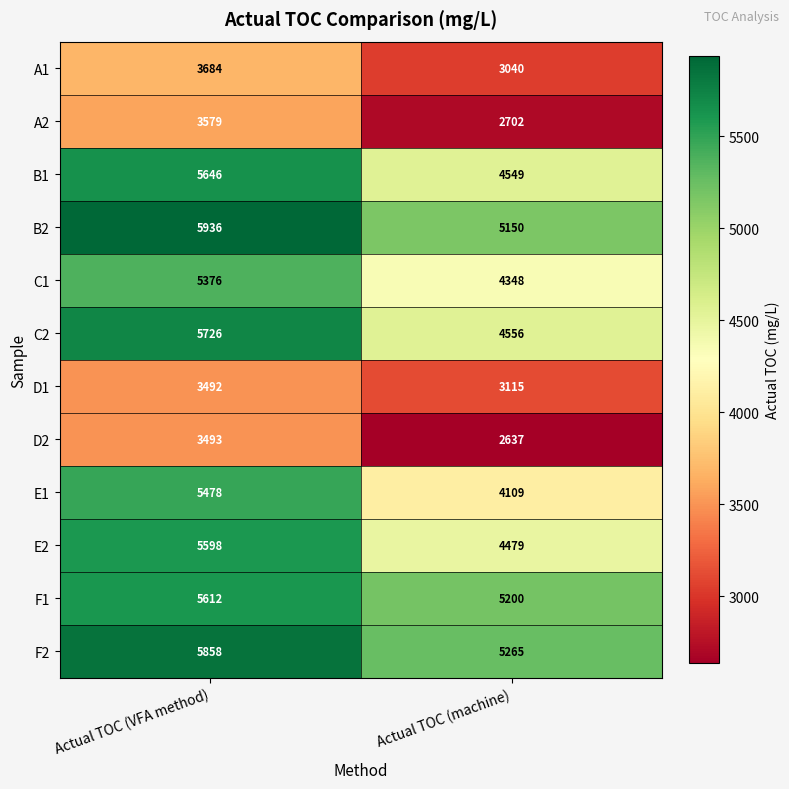

What is the total value across all series at Actual TOC (VFA method)?

59478